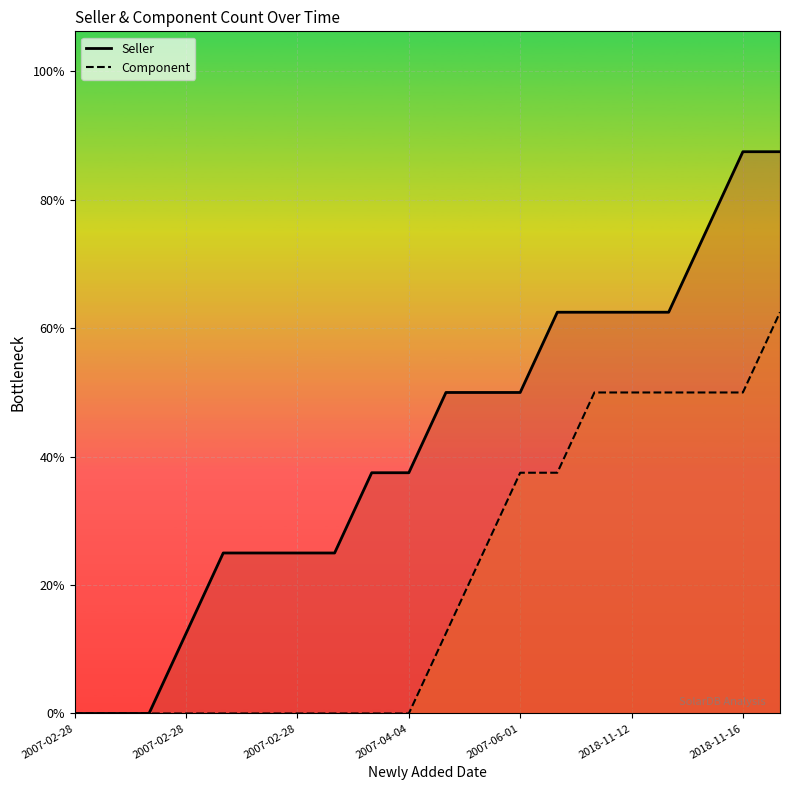

True or false: Seller and Component cross at least once.

False